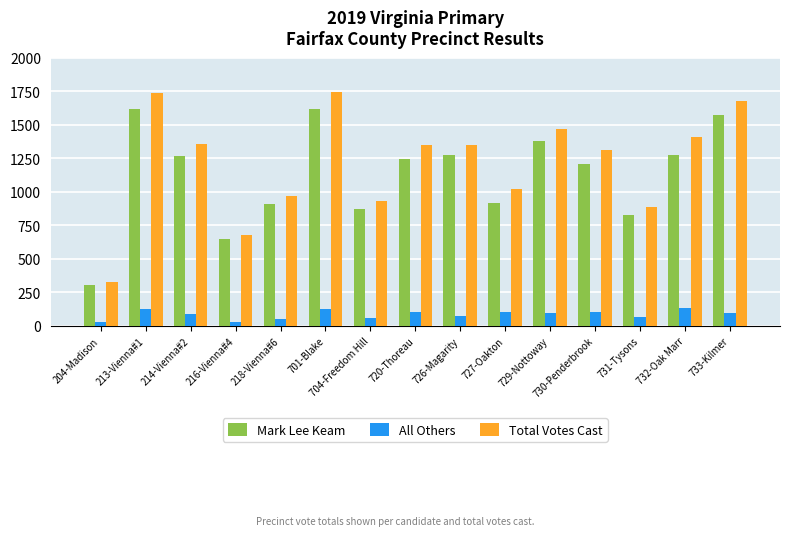

Rank the series by their maximum value, from highest to lowest.

Total Votes Cast, Mark Lee Keam, All Others